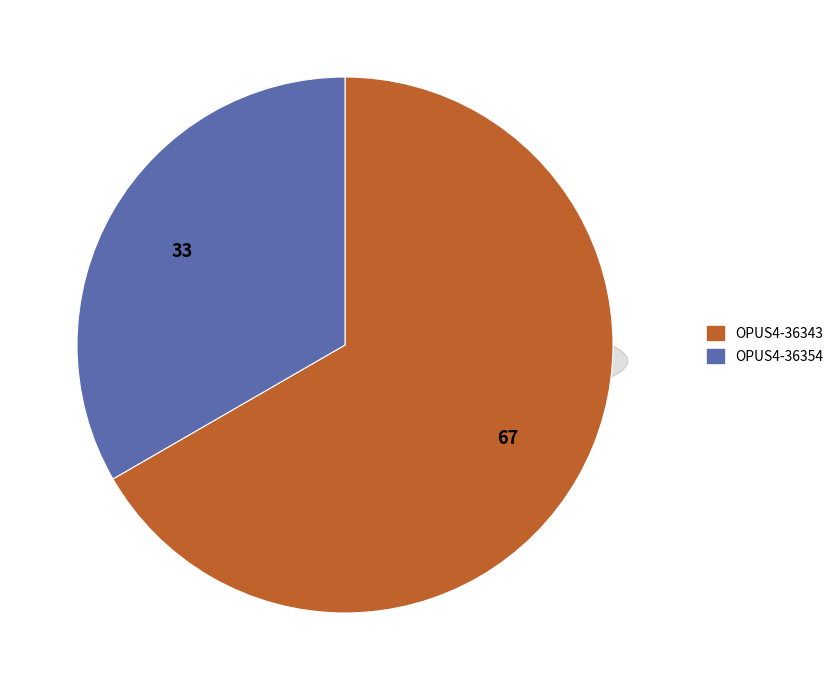

Is it true that OPUS4-36343 is 78% of the pie?

False